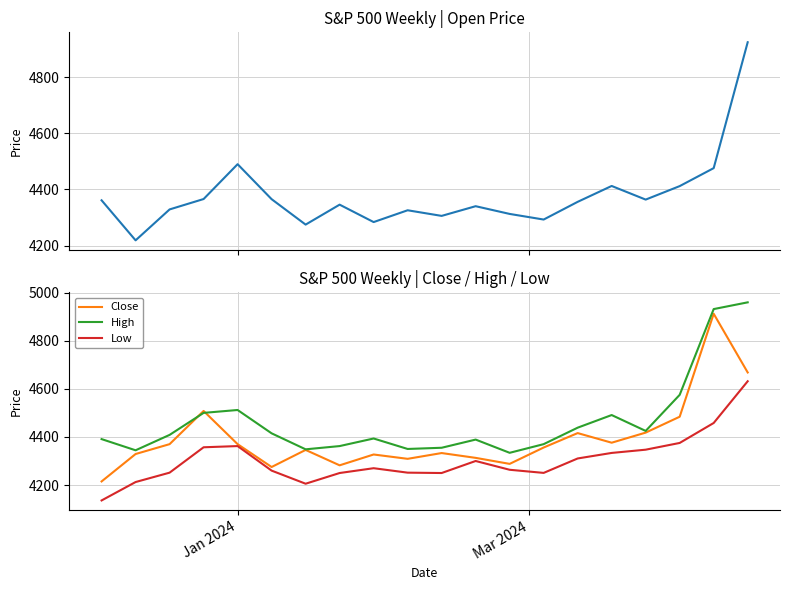

True or false: High and Low cross at least once.

False